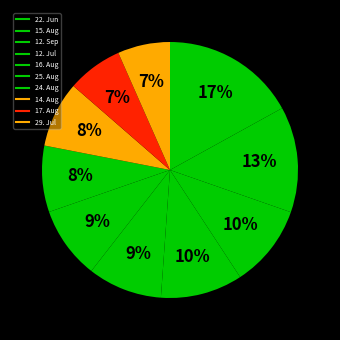

To the nearest percent, what percentage of the pie is 16. Aug?

9%